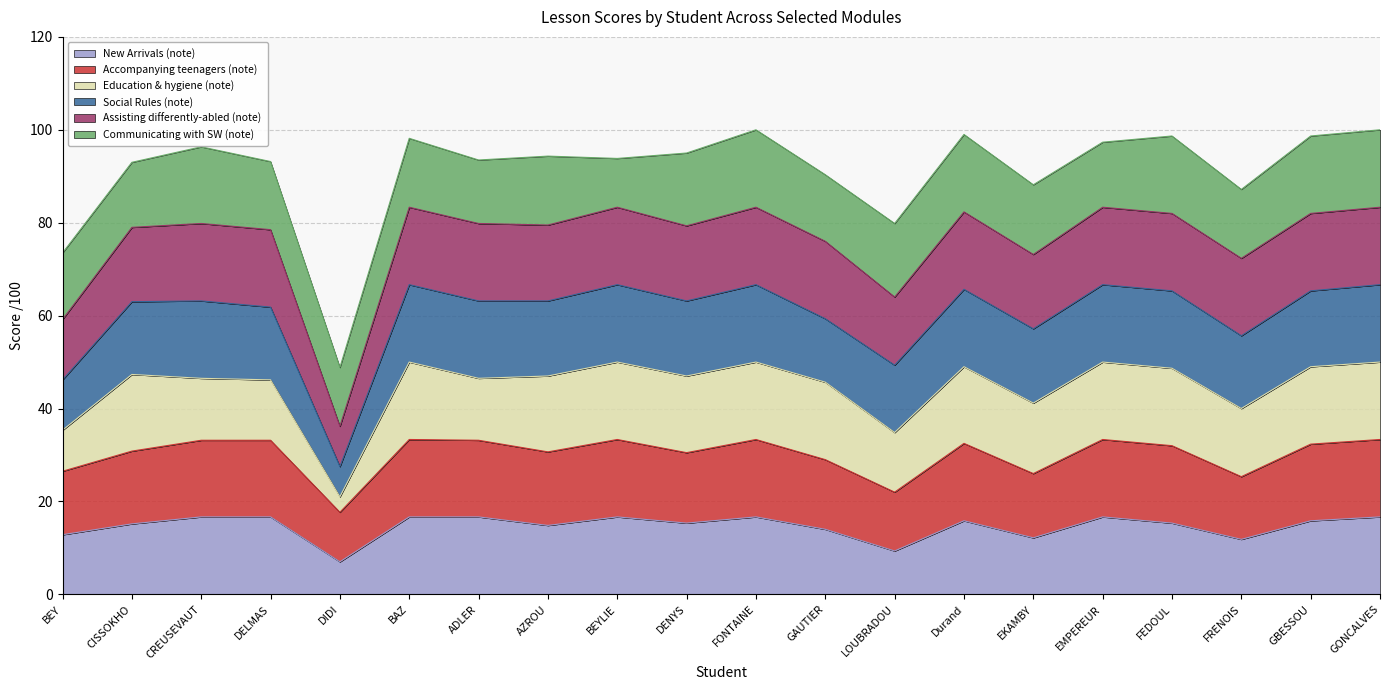

What is the total value across all series at DENYS?

95.0